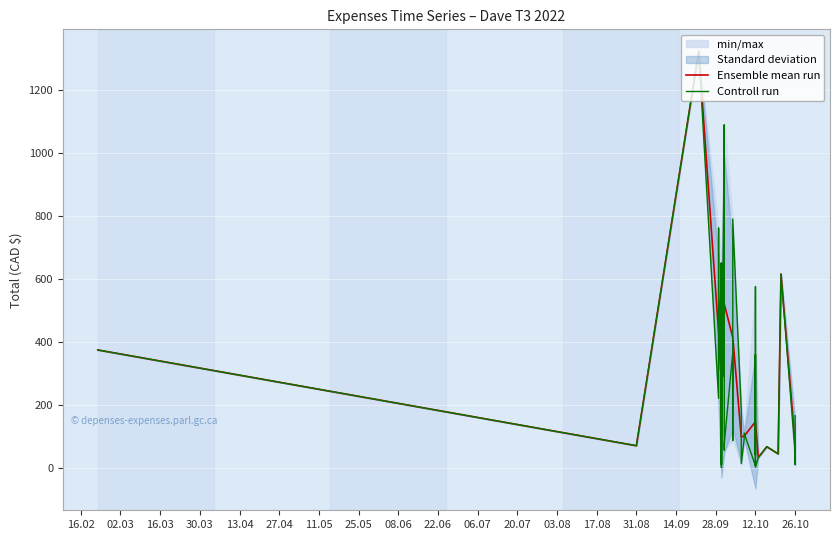

How many values exceed 89?

20